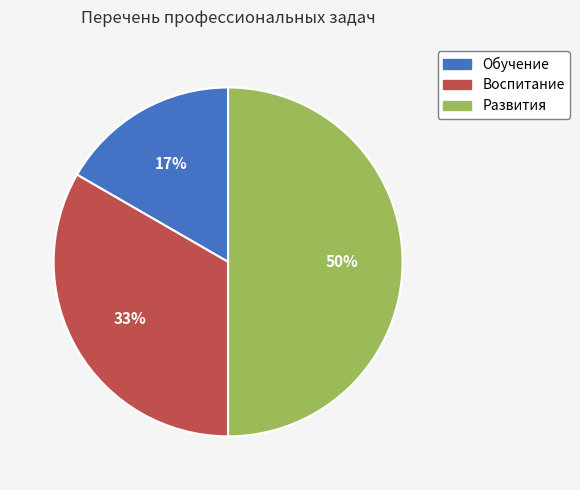

What is the ratio of the value at Развития to the value at Воспитание?

1.5